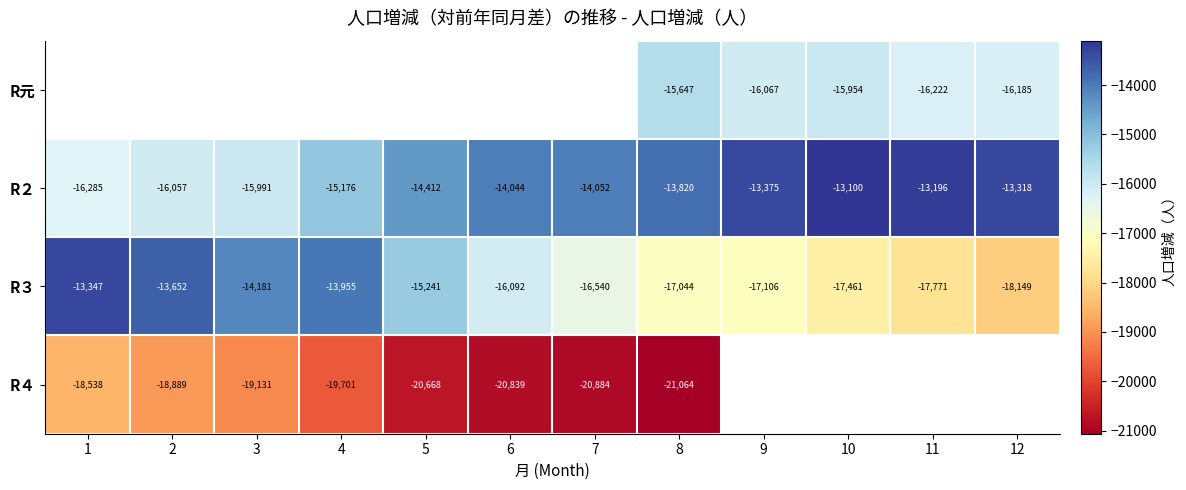

What is the difference between the maximum and second lowest values in the R３ series?

4424